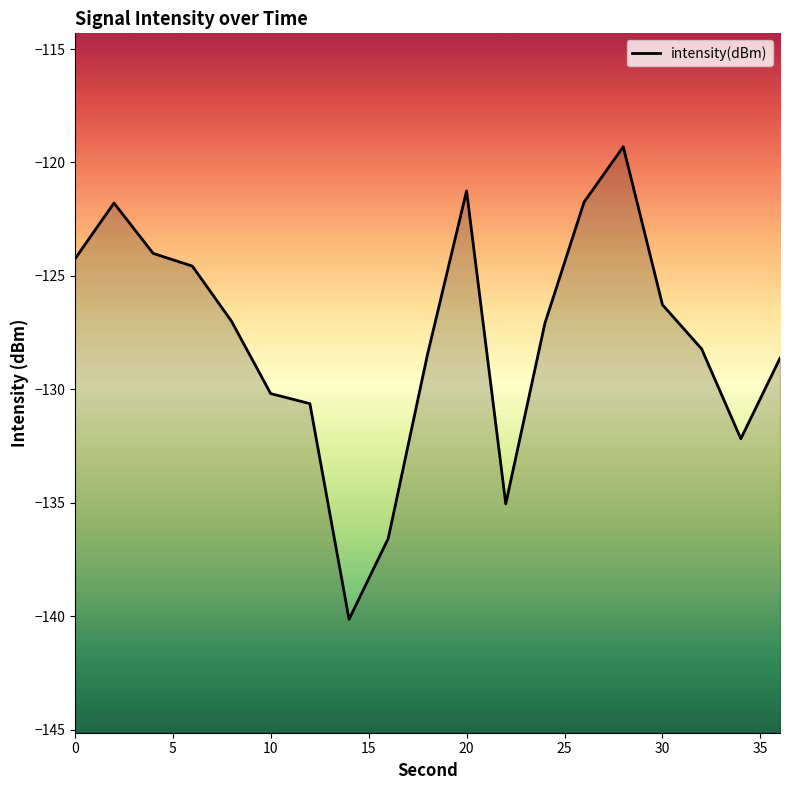

The value at 30 is -126.3. True or false?

True